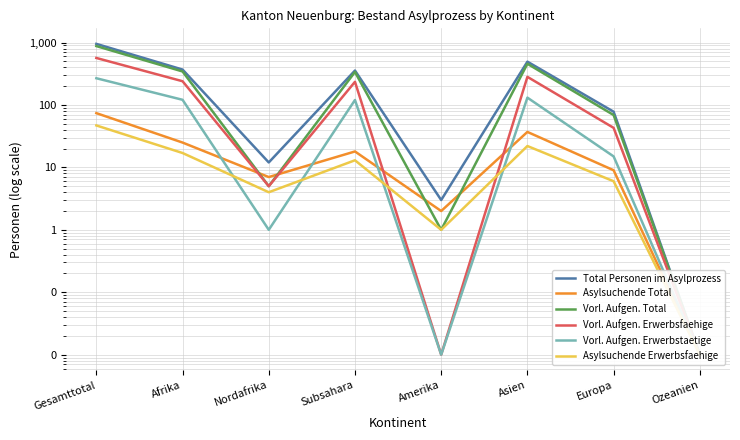

What position from the right is Asien?

3